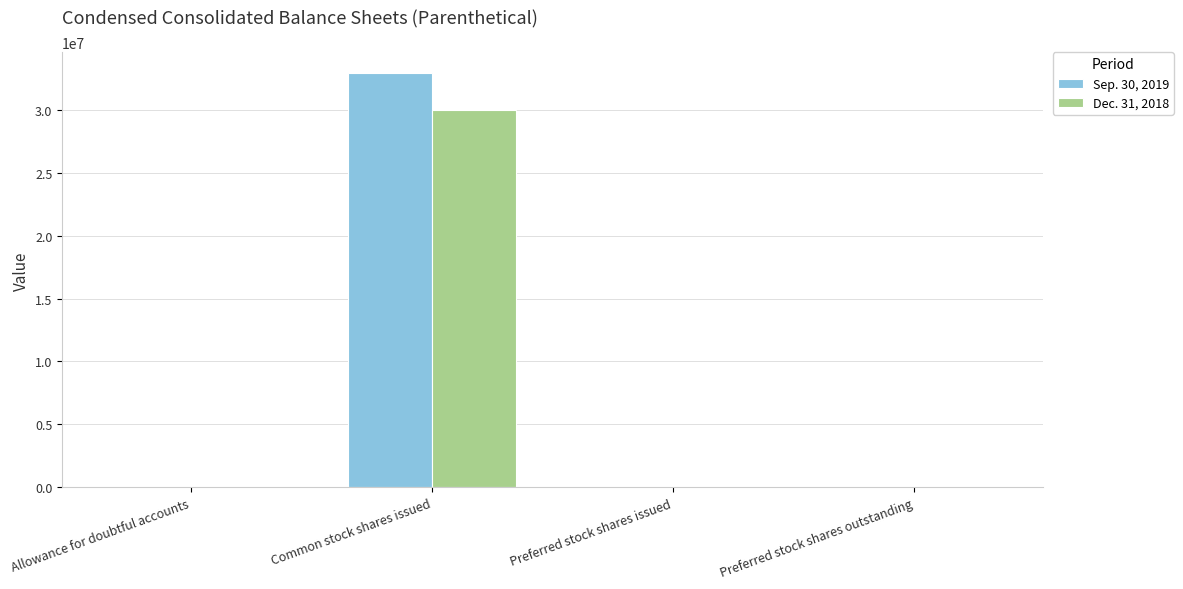

What is the total value across all series at Common stock shares issued?

62846373